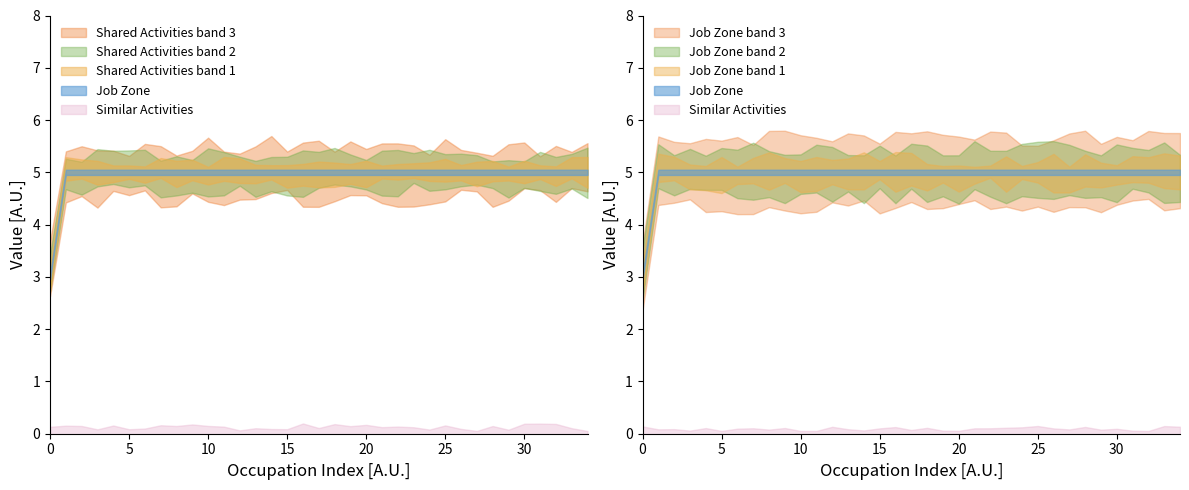

What is the difference between the maximum and minimum values in the Job Zone series?

2